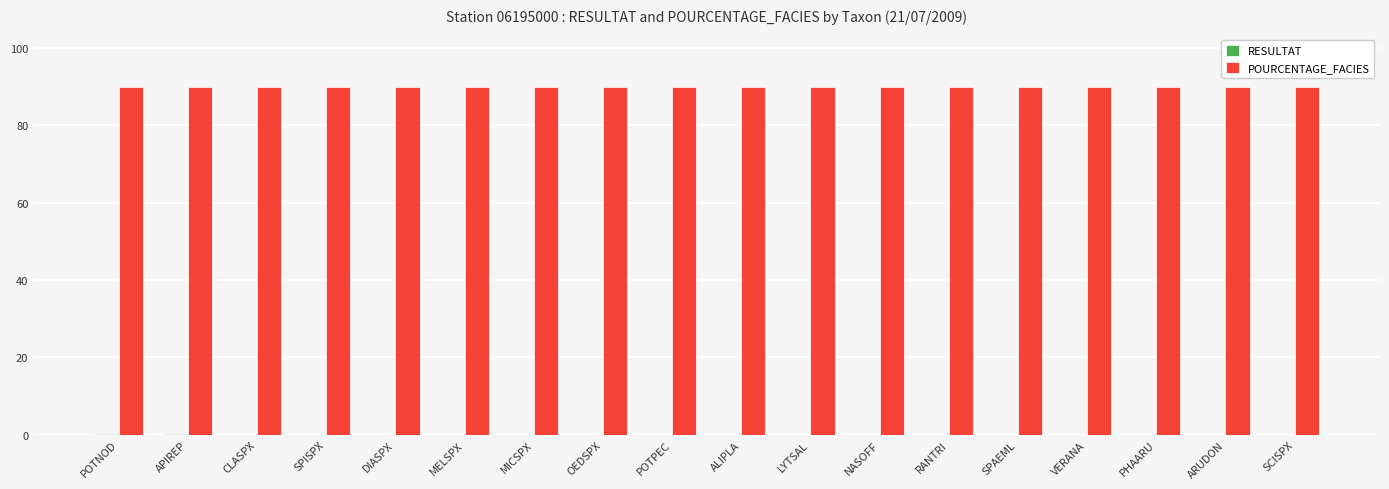

What is the sum of all POURCENTAGE_FACIES values?

1620.0